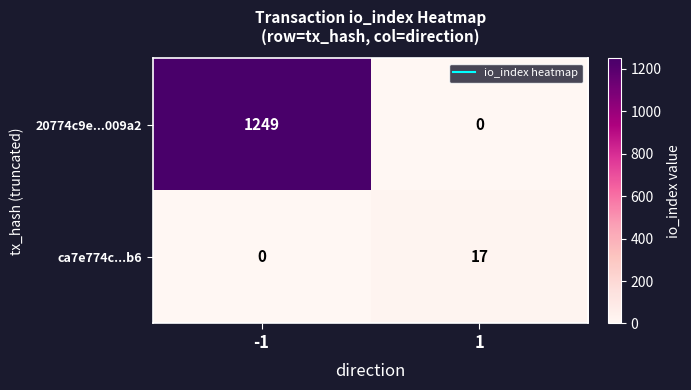

List the series in order of their peak value, lowest first.

ca7e774c...b6, 20774c9e...009a2